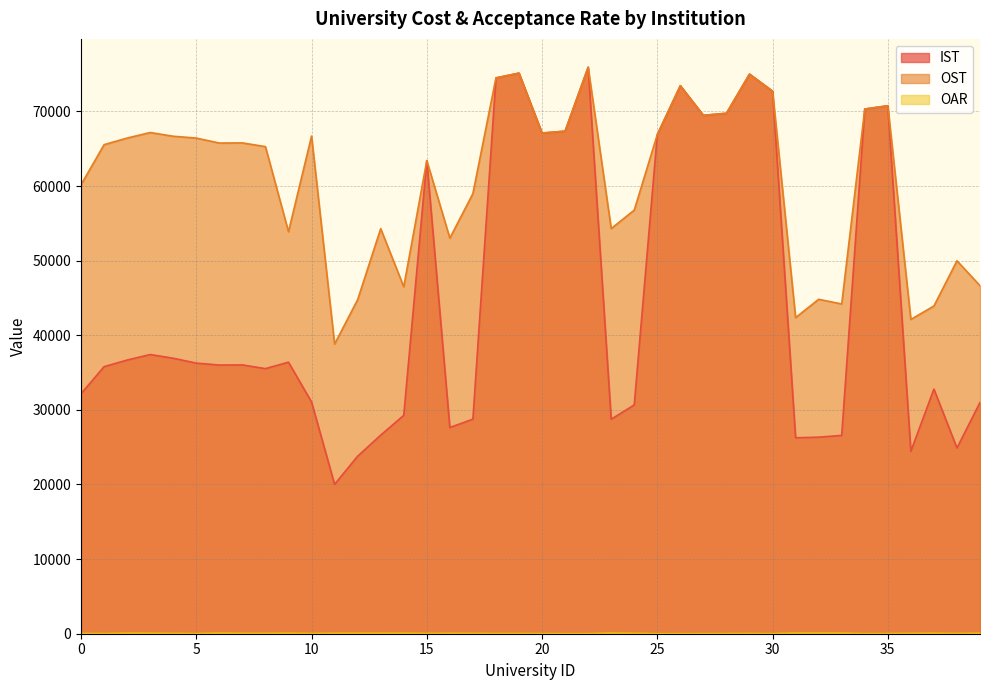

Which series changed the most between 1 and 35?

IST